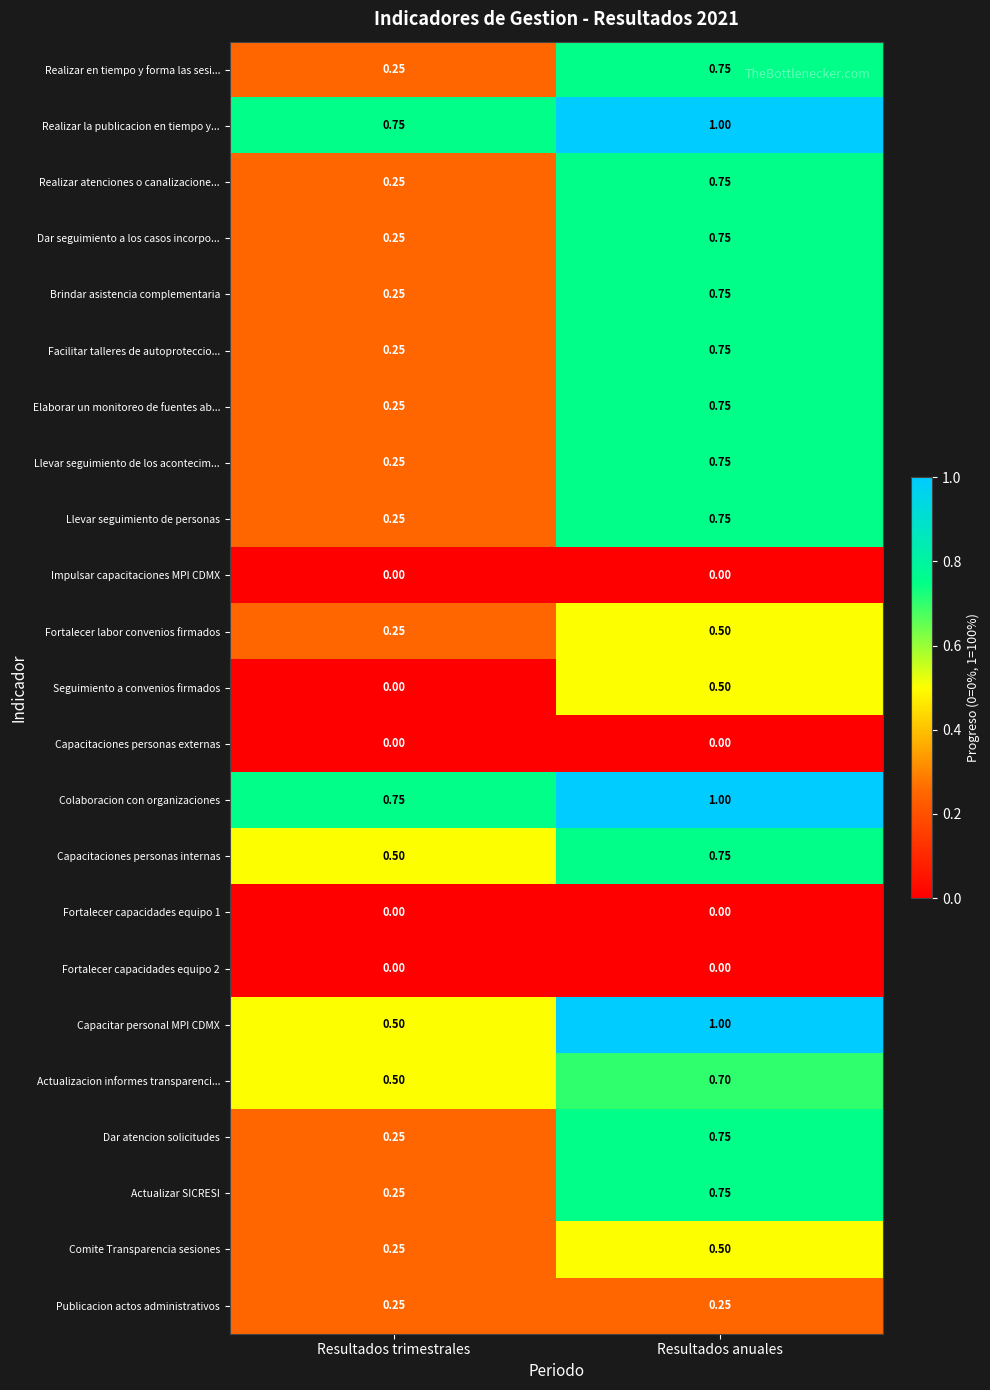

Where is Comite Transparencia sesiones nearest to the value 0?

Resultados trimestrales